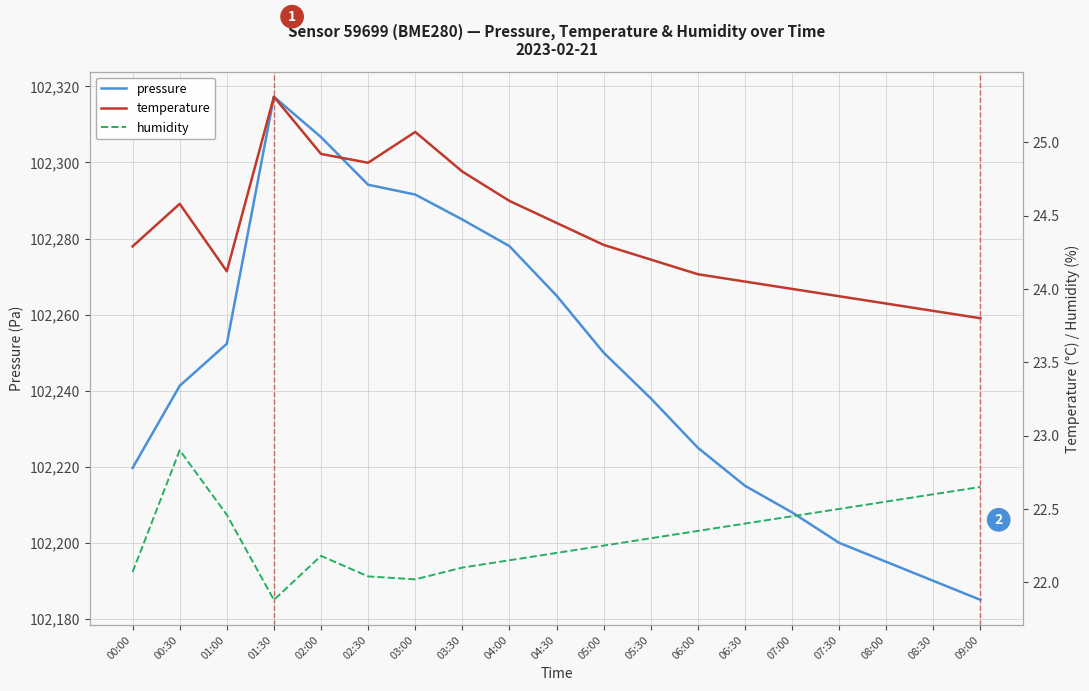

What is the value of the temperature point at the 8th from the left?

24.8